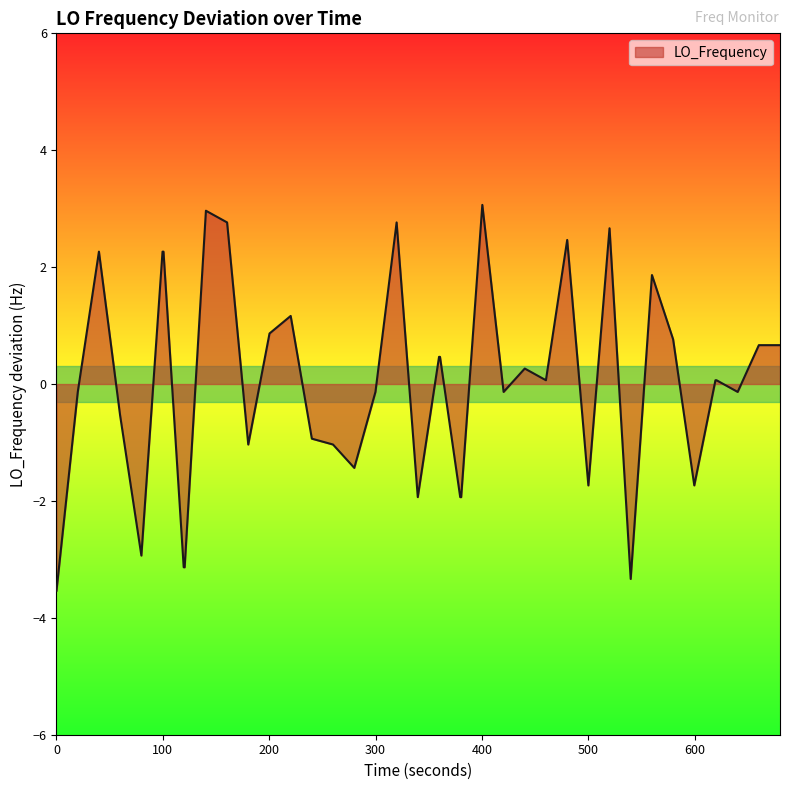

How many values exceed 0?

21